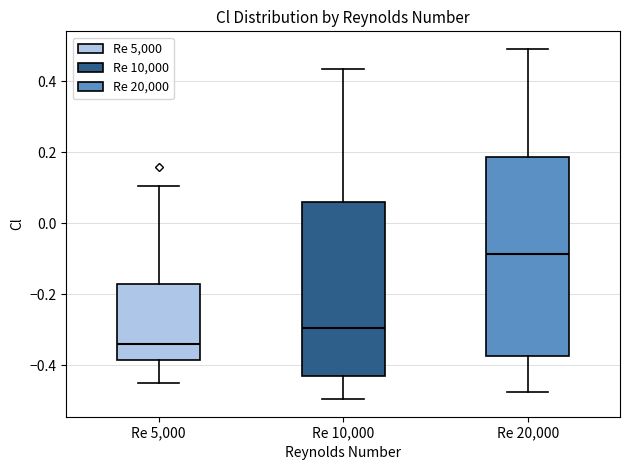

Reading left to right, transcribe this box plot: for each box, give where its median line is, the range the box spans, and where its two whiskers end, as read against the y-axis. The values are not printed on the chart, so give them approximately, as read against the axis.

Re 5,000: median -0.34, box -0.38 to -0.18, whiskers -0.46 to 0.10
Re 10,000: median -0.30, box -0.44 to 0.06, whiskers -0.50 to 0.44
Re 20,000: median -0.08, box -0.38 to 0.18, whiskers -0.48 to 0.50